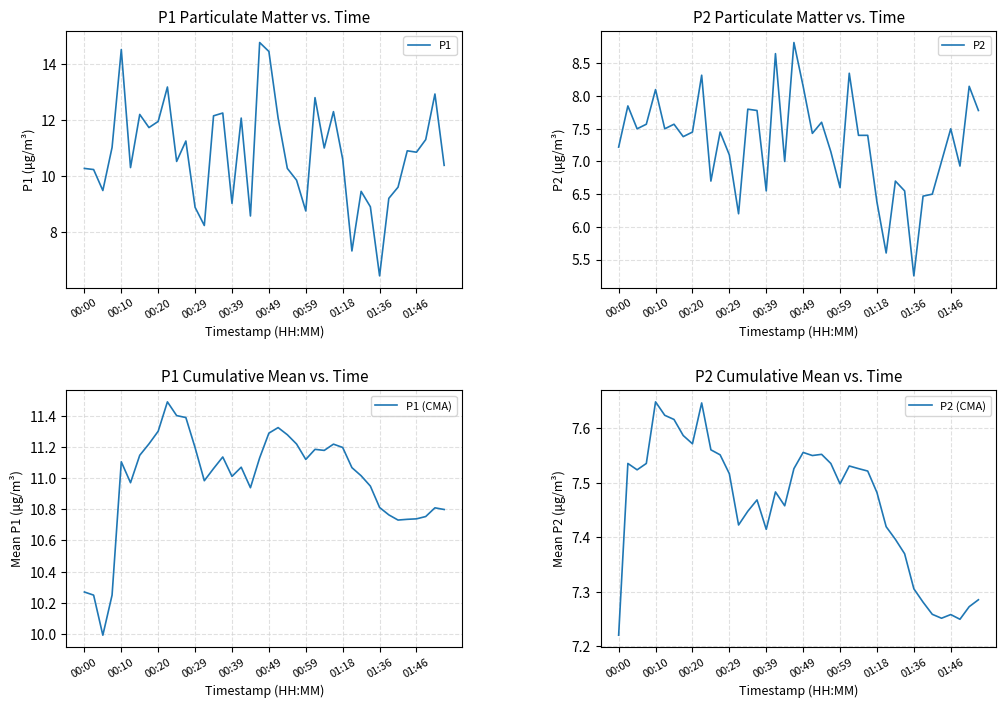

At which label does P1 (CMA) first exceed 11?

00:10